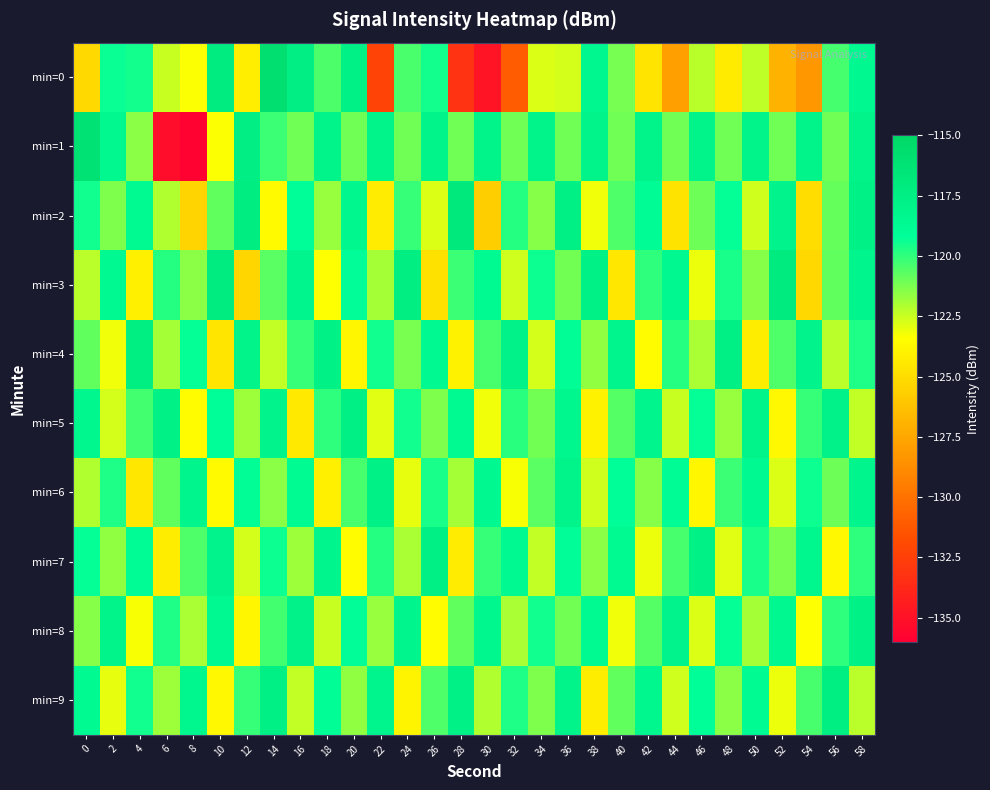

Reading left to right, what are all the values shown in this chart?

min=0: 0=-125.2	2=-119.4	4=-119.5	6=-122.5	8=-123.4	10=-117.2	12=-124.2	14=-115.8	16=-117.4	18=-120.5	20=-117.7	22=-132.3	24=-120.4	26=-119.5	28=-133.2	30=-134.9	32=-131.1	34=-122.8	36=-122.7	38=-118.4	40=-121.2	42=-124.6	44=-127.9	46=-122.2	48=-124.3	50=-122.3	52=-127.0	54=-128.3	56=-120.3	58=-118.5
min=1: 0=-116.3	2=-118.5	4=-121.5	6=-135.2	8=-135.8	10=-123.3	12=-117.4	14=-120.2	16=-121.1	18=-118.0	20=-121.1	22=-118.0	24=-121.1	26=-118.0	28=-121.1	30=-118.0	32=-121.1	34=-118.0	36=-121.1	38=-118.0	40=-121.1	42=-118.0	44=-121.1	46=-118.0	48=-121.1	50=-118.0	52=-121.1	54=-118.0	56=-121.1	58=-118.0
min=2: 0=-119.5	2=-121.3	4=-118.7	6=-122.1	8=-125.4	10=-120.8	12=-117.3	14=-123.6	16=-119.2	18=-121.7	20=-118.4	22=-124.3	24=-120.1	26=-122.8	28=-116.9	30=-125.7	32=-119.8	34=-121.4	36=-117.6	38=-123.2	40=-120.5	42=-118.9	44=-124.7	46=-121.0	48=-119.3	50=-122.6	52=-118.1	54=-125.0	56=-120.9	58=-117.8
min=3: 0=-122.3	2=-118.6	4=-124.1	6=-119.8	8=-121.5	10=-117.2	12=-125.3	14=-120.7	16=-118.3	18=-123.4	20=-119.1	22=-121.9	24=-117.4	26=-124.8	28=-120.2	30=-118.7	32=-122.6	34=-119.4	36=-121.1	38=-117.8	40=-124.5	42=-120.0	44=-118.5	46=-123.1	48=-119.6	50=-121.4	52=-117.1	54=-125.2	56=-120.8	58=-118.2
min=4: 0=-120.8	2=-123.2	4=-117.5	6=-121.9	8=-119.3	10=-124.6	12=-118.0	14=-122.4	16=-120.1	18=-117.7	20=-123.8	22=-119.5	24=-121.2	26=-118.6	28=-124.0	30=-120.4	32=-117.9	34=-122.7	36=-119.0	38=-121.6	40=-118.3	42=-123.5	44=-119.8	46=-122.0	48=-117.6	50=-124.2	52=-120.5	54=-118.1	56=-122.3	58=-119.7
min=5: 0=-118.4	2=-122.7	4=-120.3	6=-117.8	8=-123.5	10=-119.2	12=-121.8	14=-118.1	16=-124.4	18=-120.0	20=-117.6	22=-122.9	24=-119.5	26=-121.3	28=-118.7	30=-123.2	32=-119.9	34=-121.1	36=-118.4	38=-124.0	40=-120.6	42=-118.2	44=-122.5	46=-119.3	48=-121.7	50=-118.0	52=-123.7	54=-120.1	56=-117.9	58=-122.4
min=6: 0=-122.1	2=-119.7	4=-124.5	6=-120.8	8=-118.3	10=-123.6	12=-119.0	14=-121.5	16=-118.8	18=-124.1	20=-120.4	22=-117.7	24=-123.0	26=-119.6	28=-121.9	30=-118.5	32=-123.3	34=-120.7	36=-118.0	38=-122.6	40=-119.2	42=-121.4	44=-118.9	46=-123.8	48=-120.2	50=-118.6	52=-122.8	54=-119.4	56=-121.0	58=-118.3
min=7: 0=-119.3	2=-121.6	4=-118.9	6=-124.2	8=-120.5	10=-118.1	12=-122.7	14=-119.4	16=-121.8	18=-118.2	20=-123.5	22=-119.8	24=-122.0	26=-117.6	28=-124.3	30=-120.1	32=-118.6	34=-122.4	36=-119.1	38=-121.5	40=-118.7	42=-123.1	44=-120.4	46=-117.8	48=-122.9	50=-119.6	52=-121.2	54=-118.4	56=-123.7	58=-120.0
min=8: 0=-121.4	2=-118.0	4=-123.3	6=-119.7	8=-122.0	10=-118.6	12=-123.8	14=-120.3	16=-117.9	18=-122.5	20=-119.1	22=-121.7	24=-118.3	26=-123.5	28=-120.8	30=-118.4	32=-122.0	34=-119.5	36=-121.1	38=-118.7	40=-123.2	42=-120.6	44=-118.1	46=-122.8	48=-119.3	50=-121.9	52=-118.5	54=-123.4	56=-120.0	58=-117.7
min=9: 0=-118.7	2=-123.0	4=-119.5	6=-121.8	8=-118.4	10=-123.7	12=-120.1	14=-117.6	16=-122.4	18=-119.0	20=-121.6	22=-118.2	24=-123.9	26=-120.5	28=-117.8	30=-122.1	32=-119.7	34=-121.3	36=-118.0	38=-124.2	40=-120.8	42=-118.4	44=-122.6	46=-119.2	48=-121.5	50=-118.8	52=-123.1	54=-120.4	56=-117.5	58=-122.3